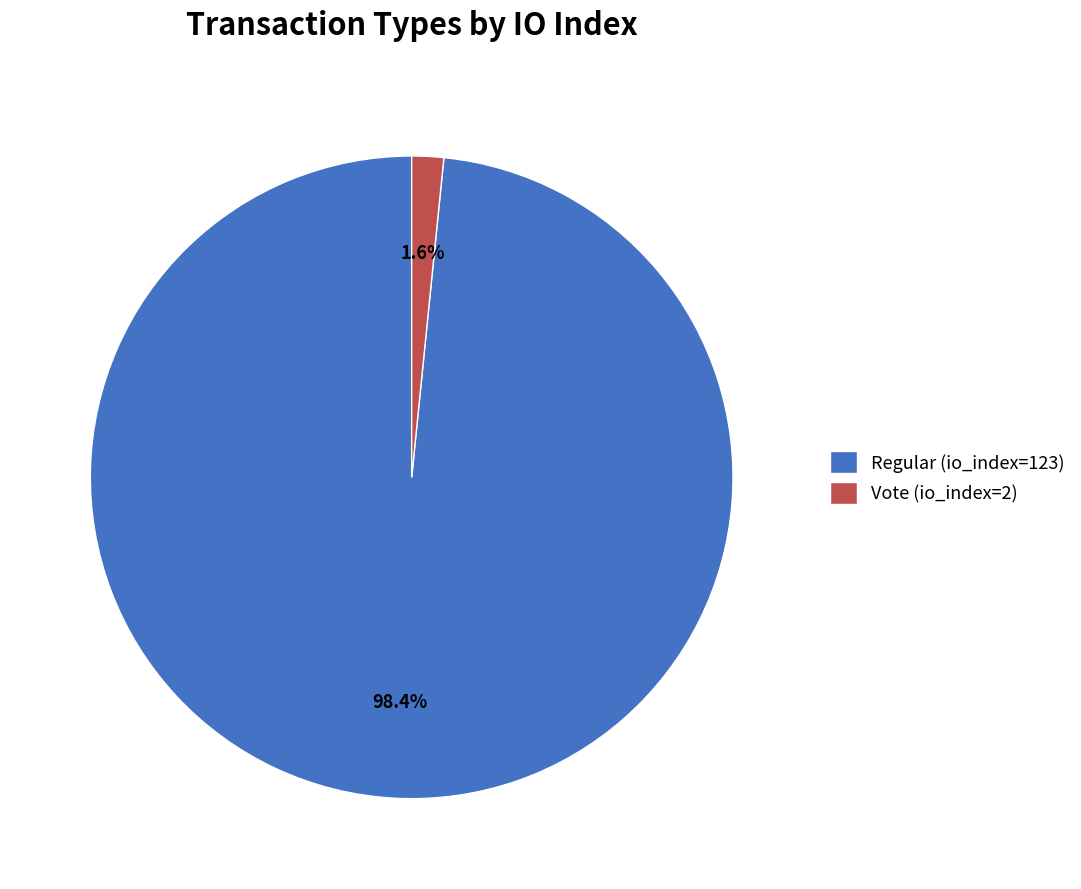

What is the largest slice in the pie chart?

Regular (io_index=123)